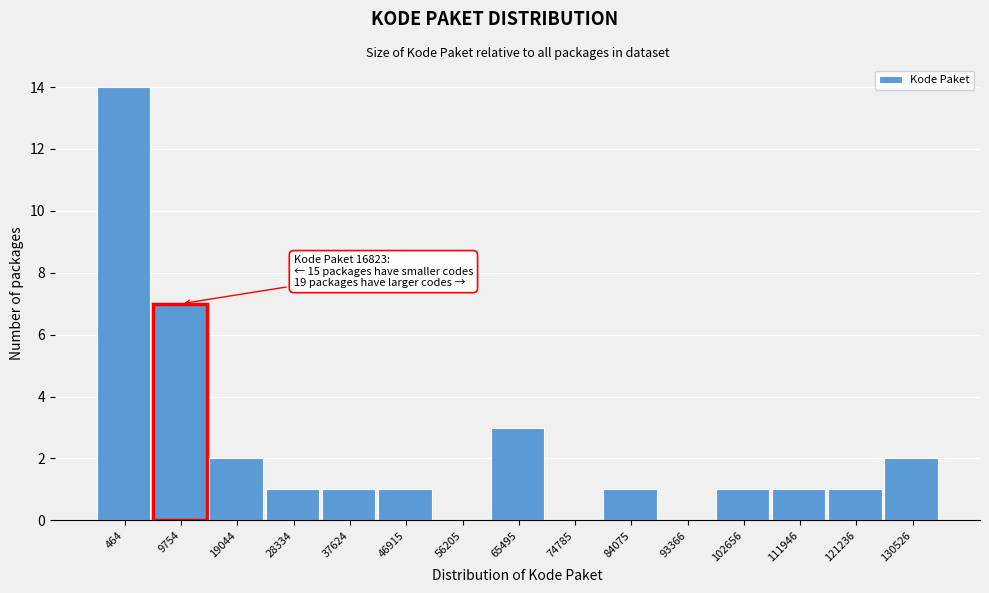

Reading right to left, what are all the values shown in this chart?

130526=2	121236=1	111946=1	102656=1	93366=0	84075=1	74785=0	65495=3	56205=0	46915=1	37624=1	28334=1	19044=2	9754=7	464=14